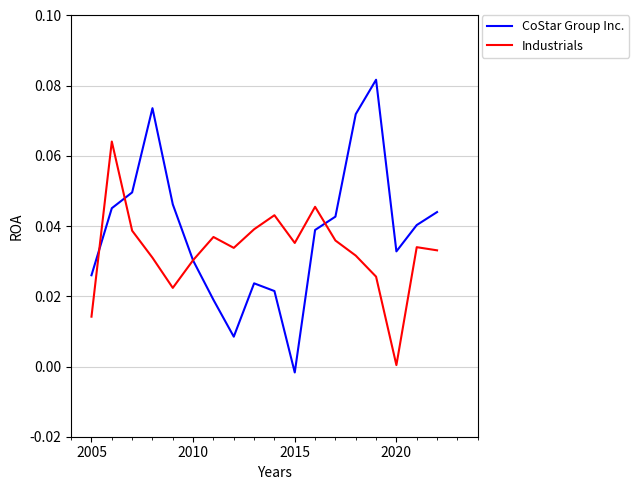

List the series in order of their overall mean, highest first.

CoStar Group Inc., Industrials